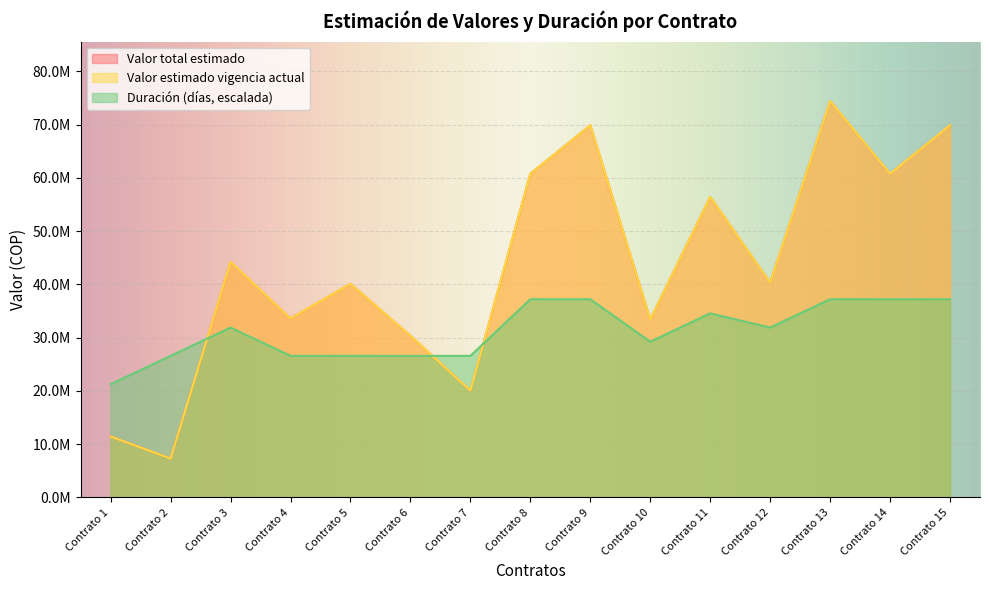

At Contrato 13, list the series in order from largest to smallest.

Valor total estimado, Valor estimado vigencia actual, Duración (días)